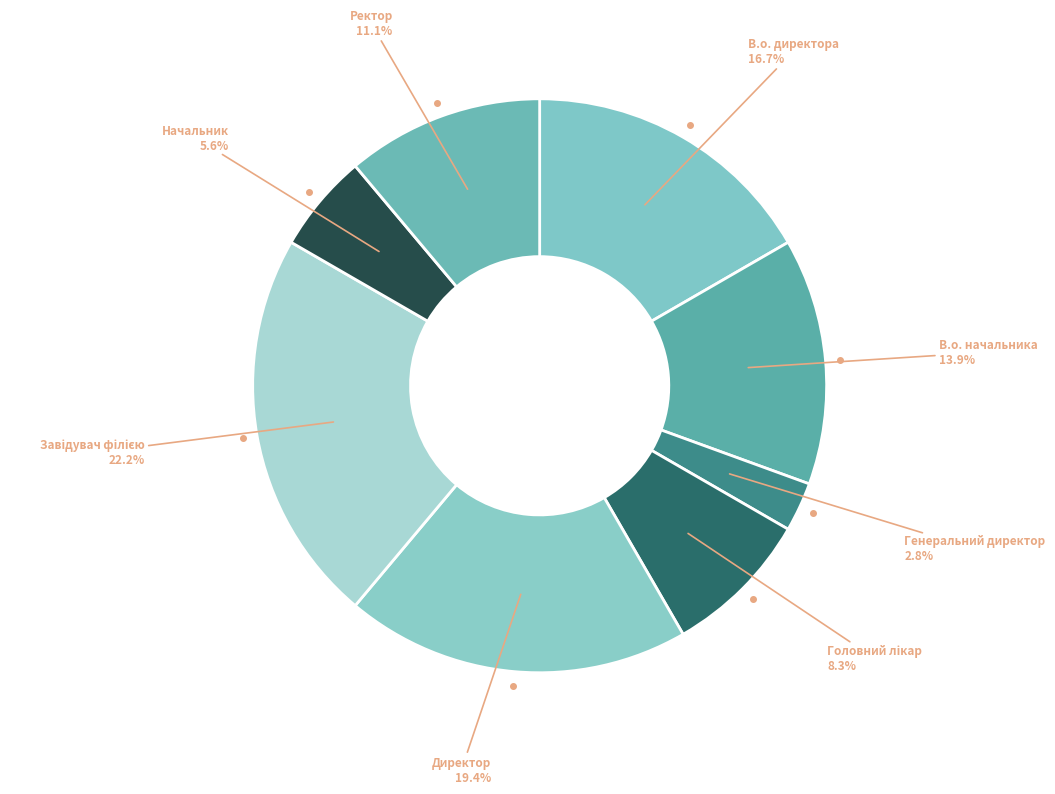

True or false: В.о. директора accounts for 25% of the total.

False